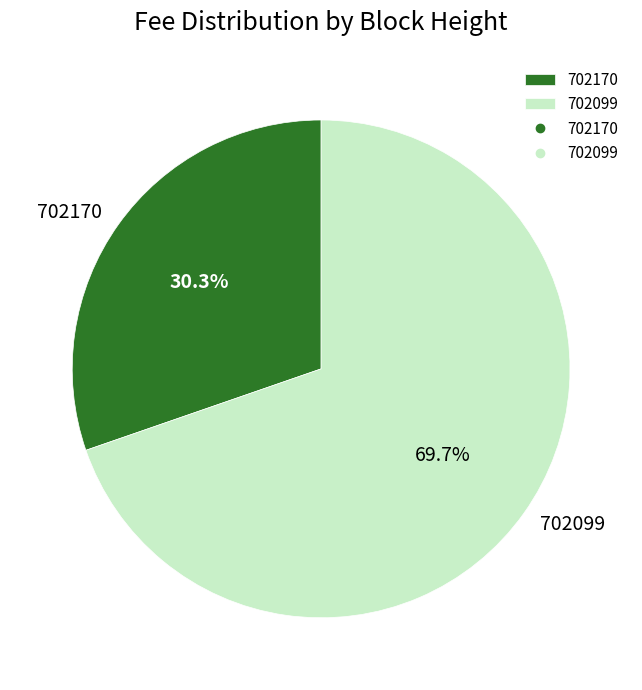

The 702099 slice represents 63% of the pie. True or false?

False